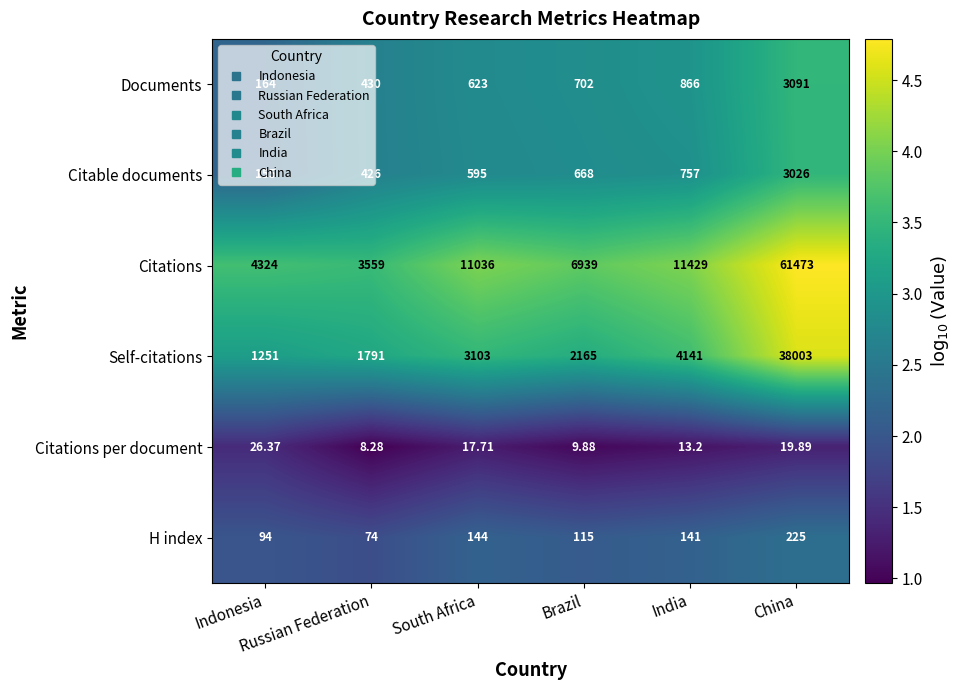

Which series has the largest total across all categories?

Citations